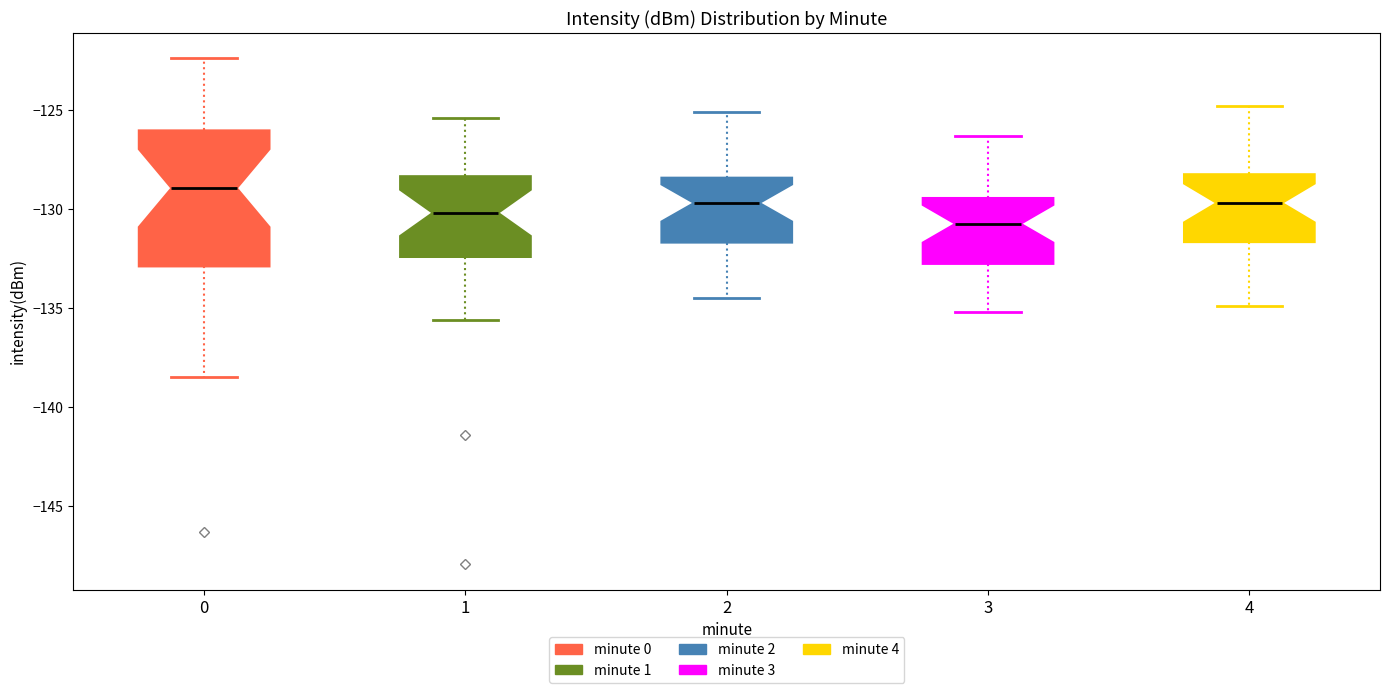

Which box has the highest median line?

0